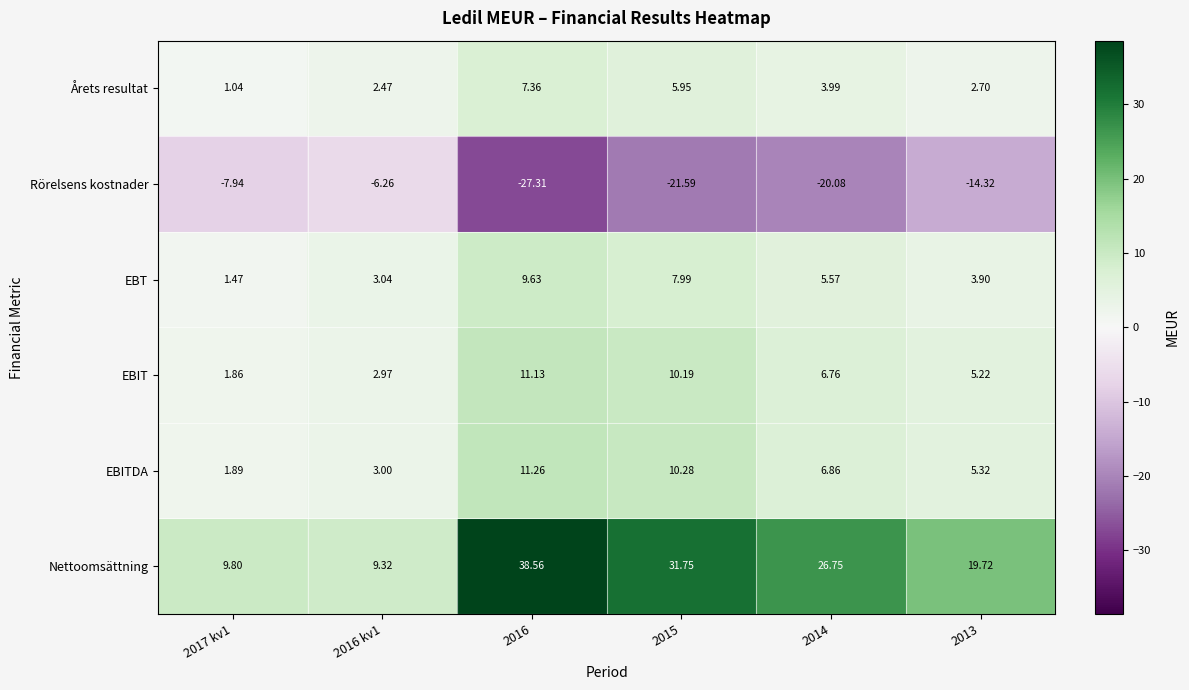

Between 2016 and 2014, which series saw the biggest shift?

Nettoomsättning